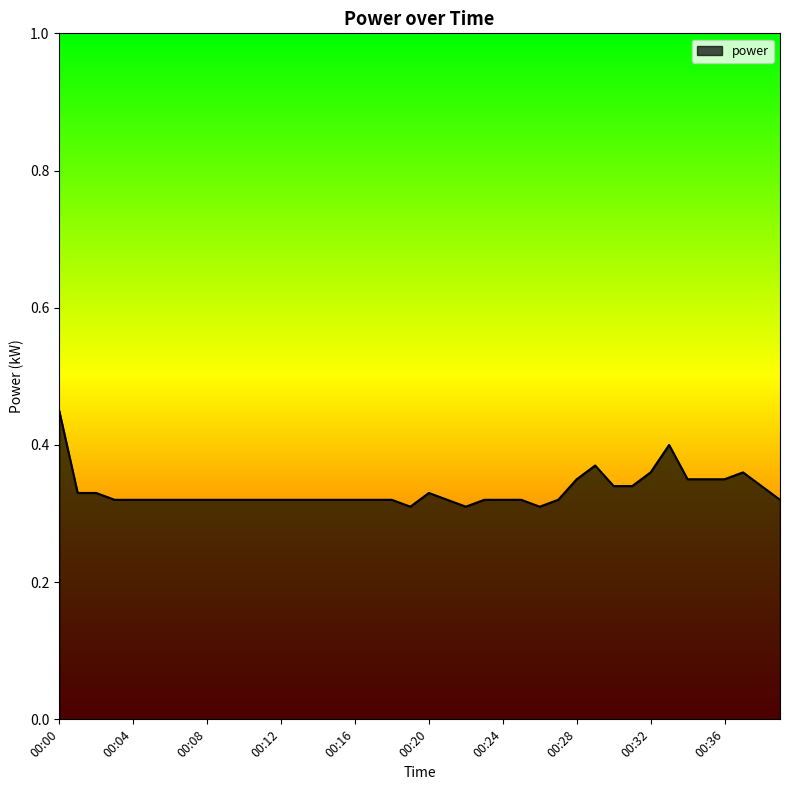

What is the difference between the maximum and minimum values?

0.1